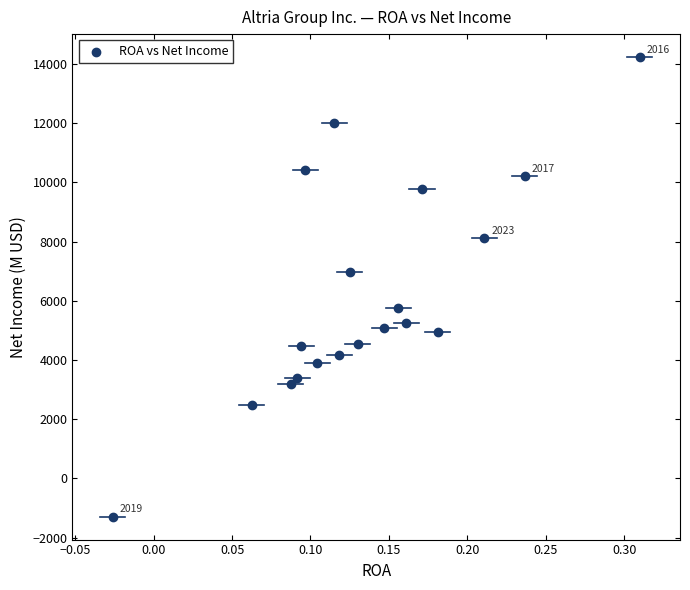

What is the range of Y values (max minus min)?

15532